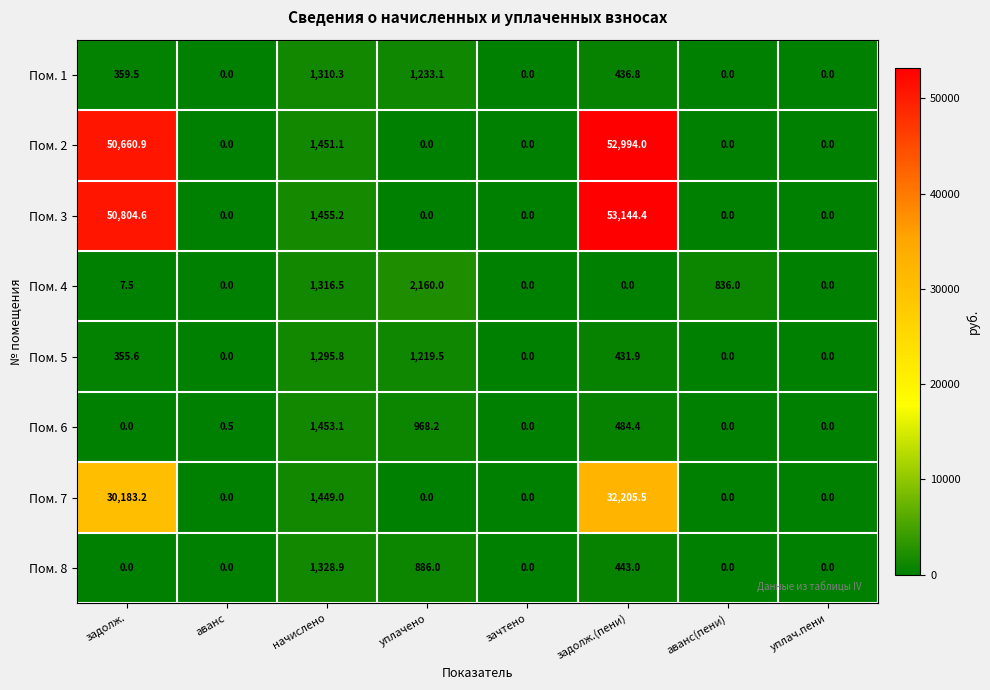

What is the average value of the Пом. 5 series?

412.9